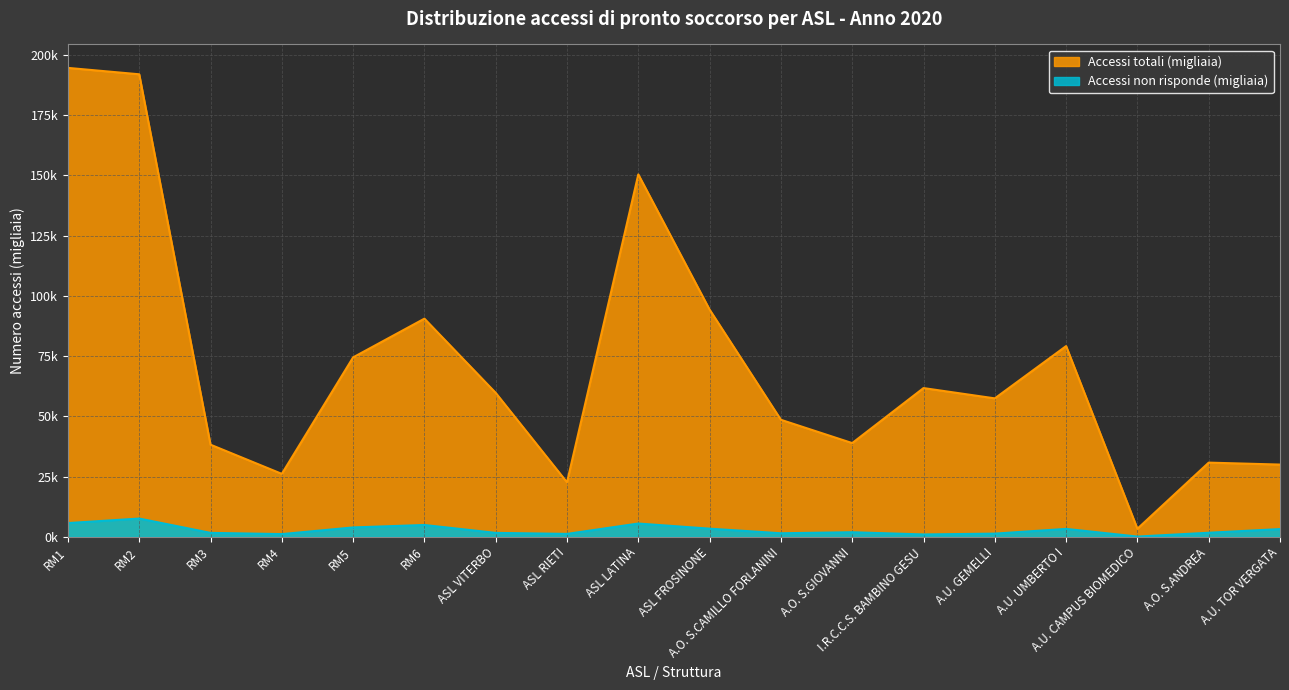

What is the value of the Accessi non risponde (migliaia) point at the 13th from the left?

1.0